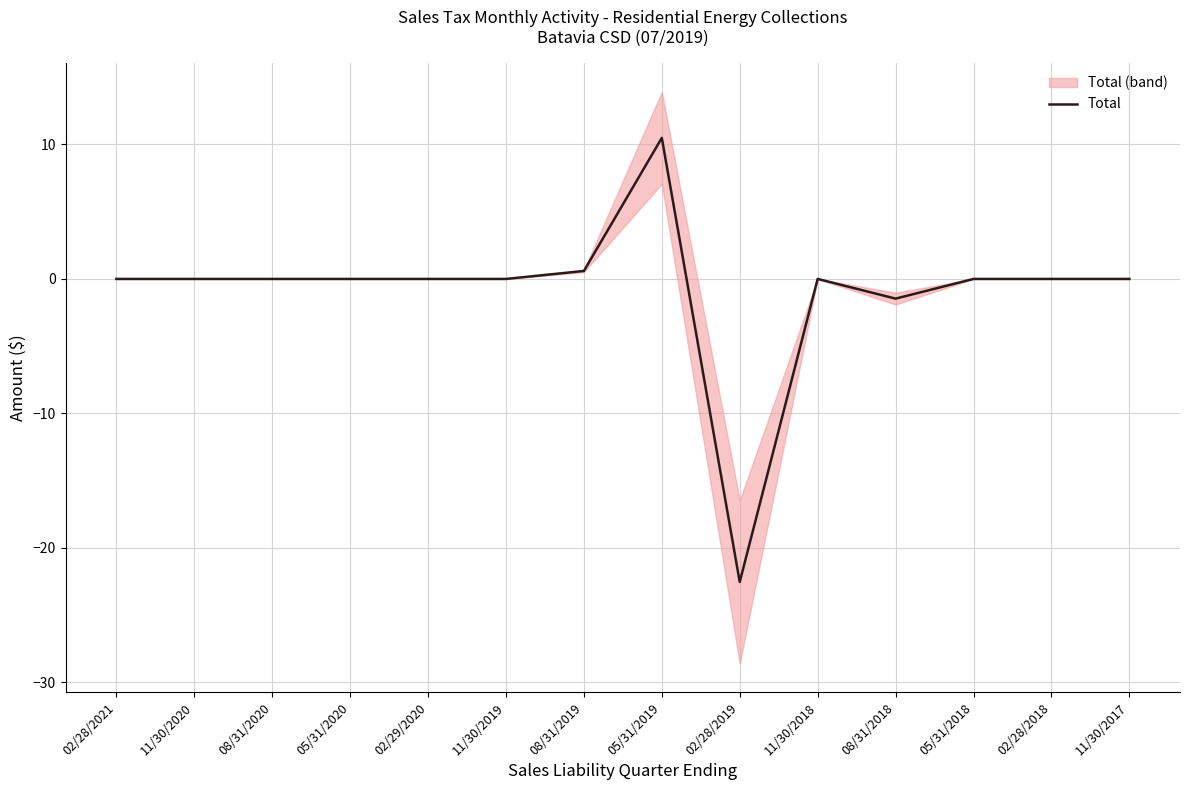

Which category has the highest value across all series?

05/31/2019